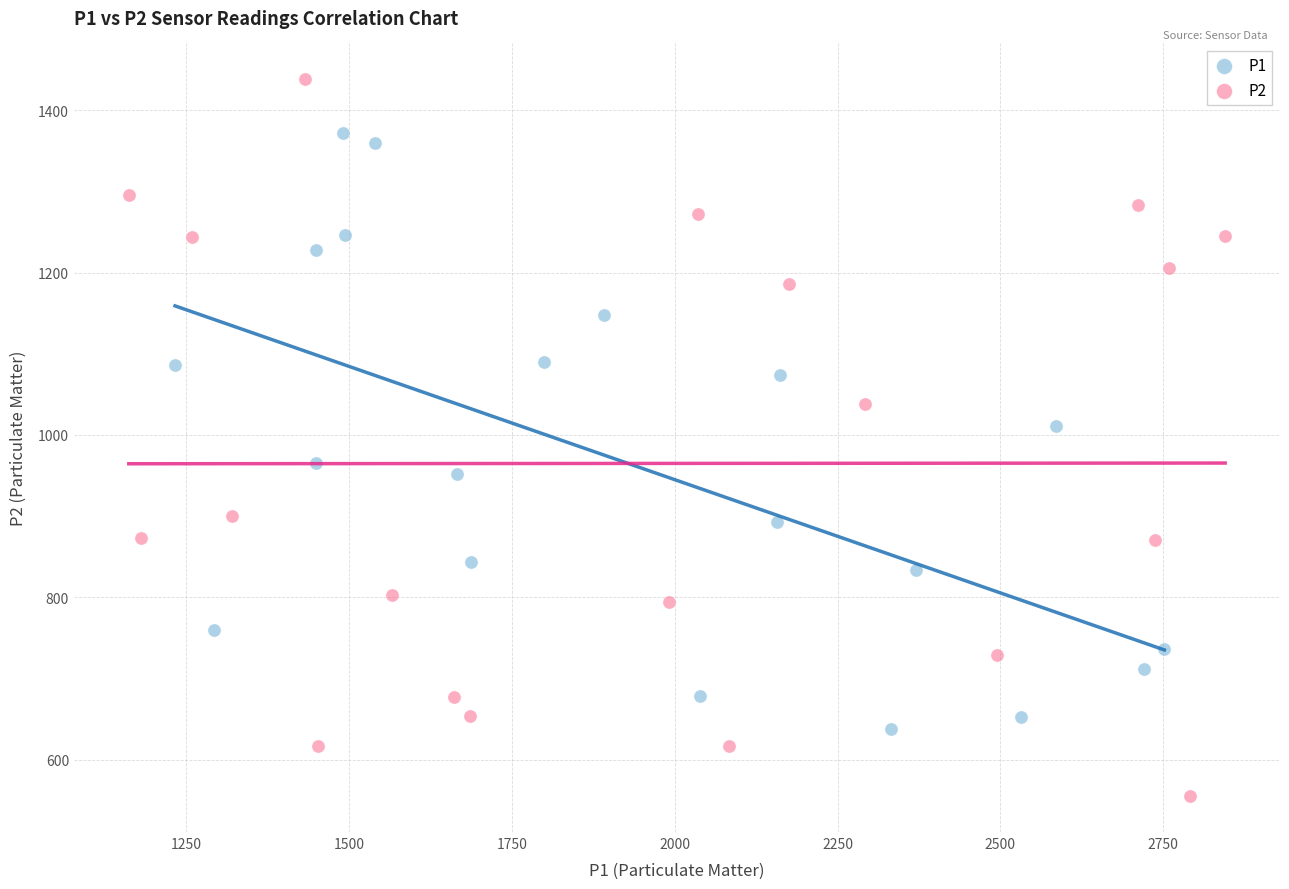

Which series contains the lowest Y value?

P2